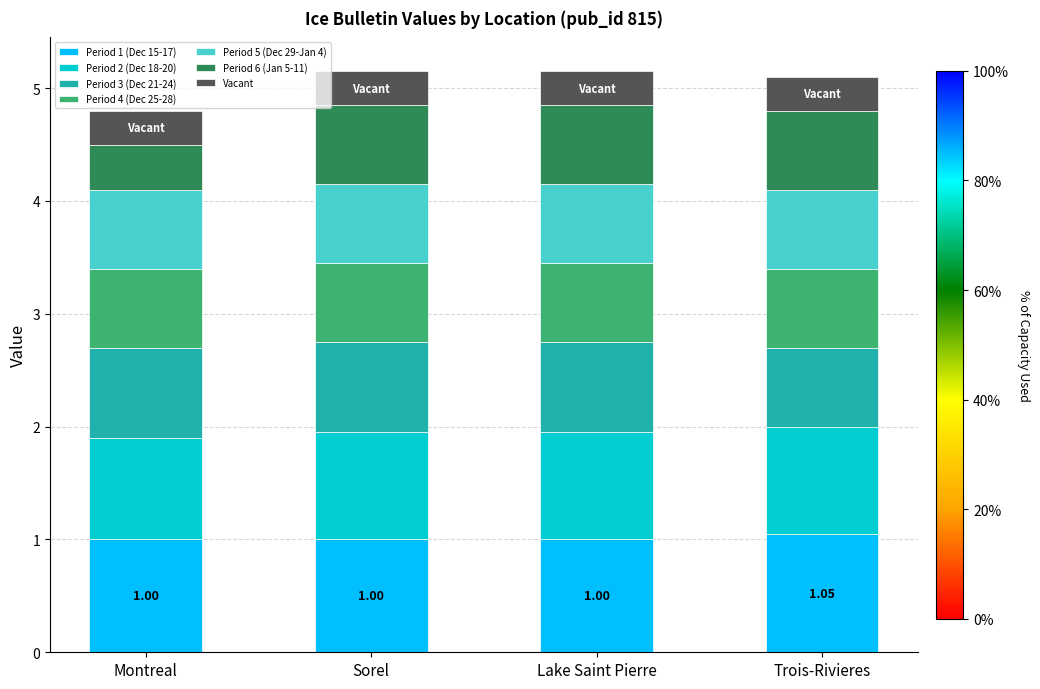

At how many categories does at least one series exceed 1?

1